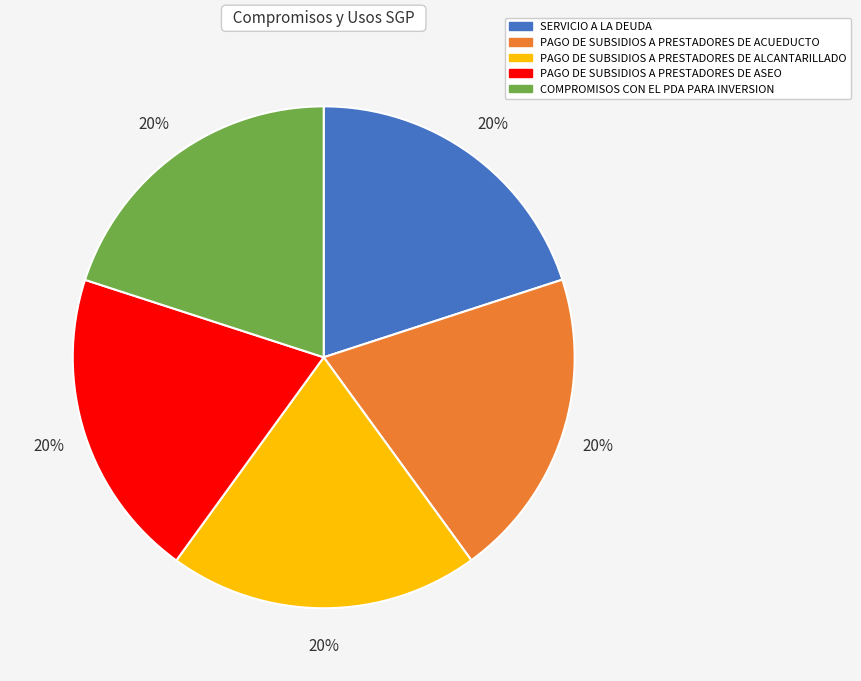

To the nearest percent, what percentage of the pie is SERVICIO A LA DEUDA?

20%